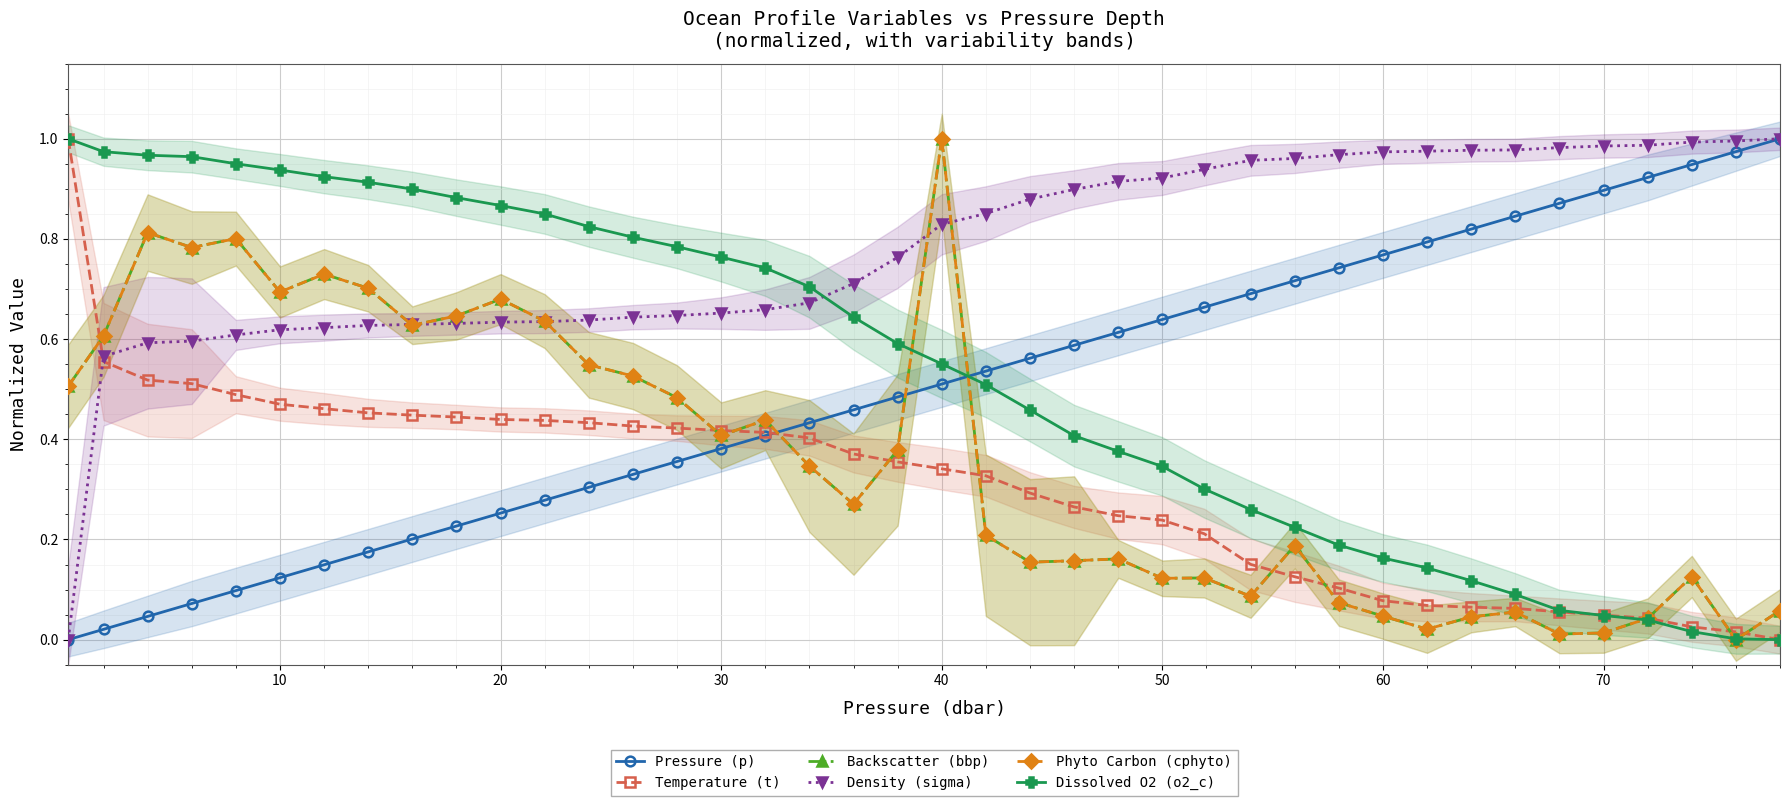

At how many categories does at least one series exceed 0?

40